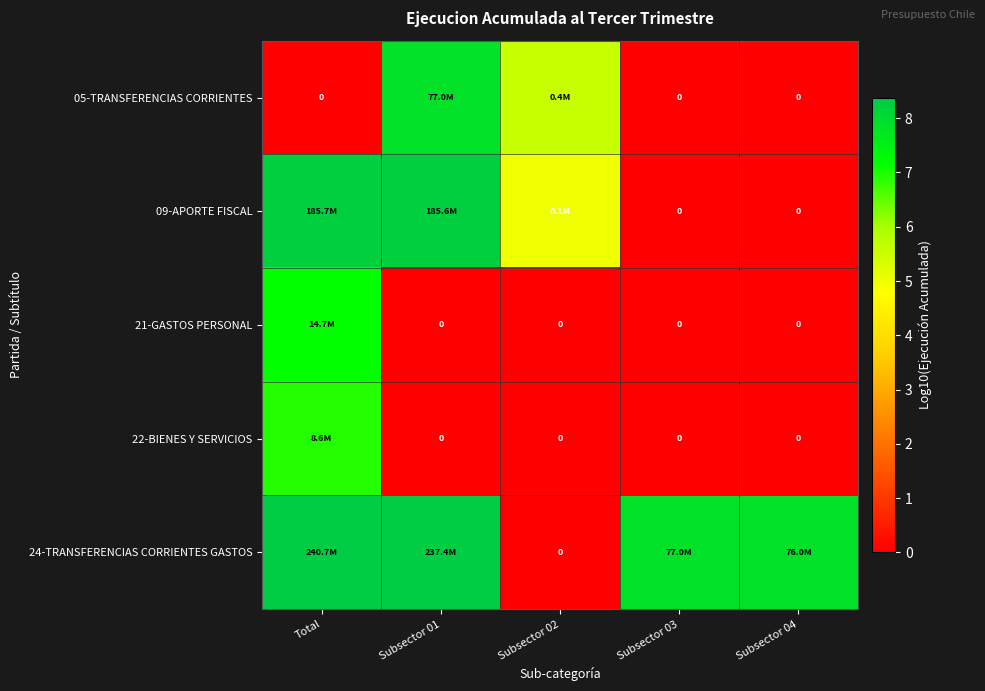

How many data points in 05-TRANSFERENCIAS CORRIENTES are above 0?

2